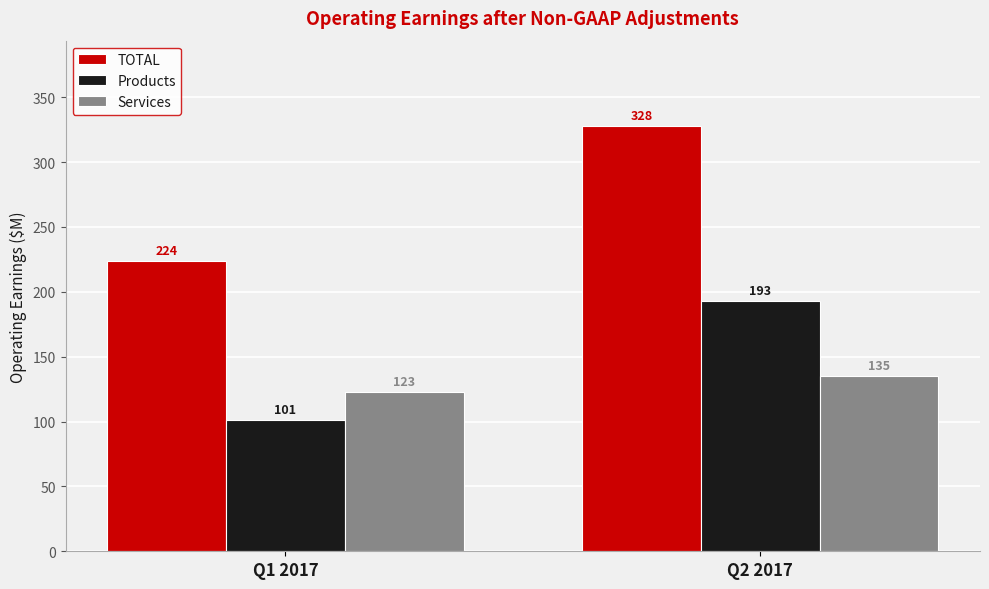

At which category is the sum across all series the highest?

Q2 2017